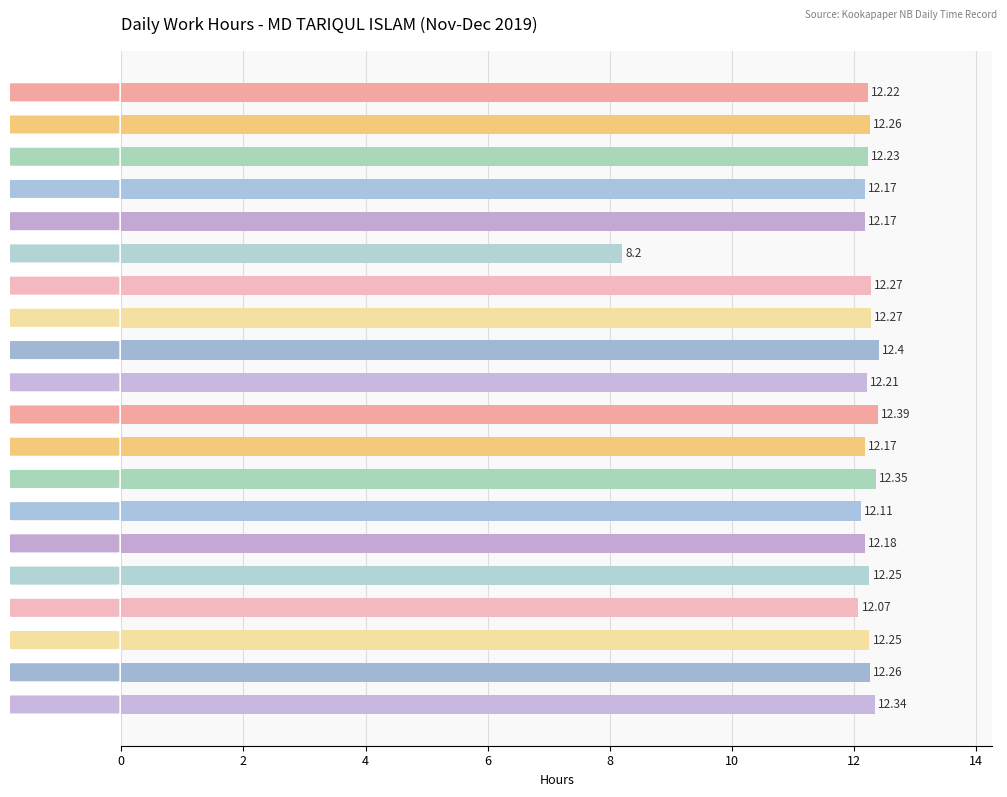

Between 28/11 and 30/11, which is larger?

28/11